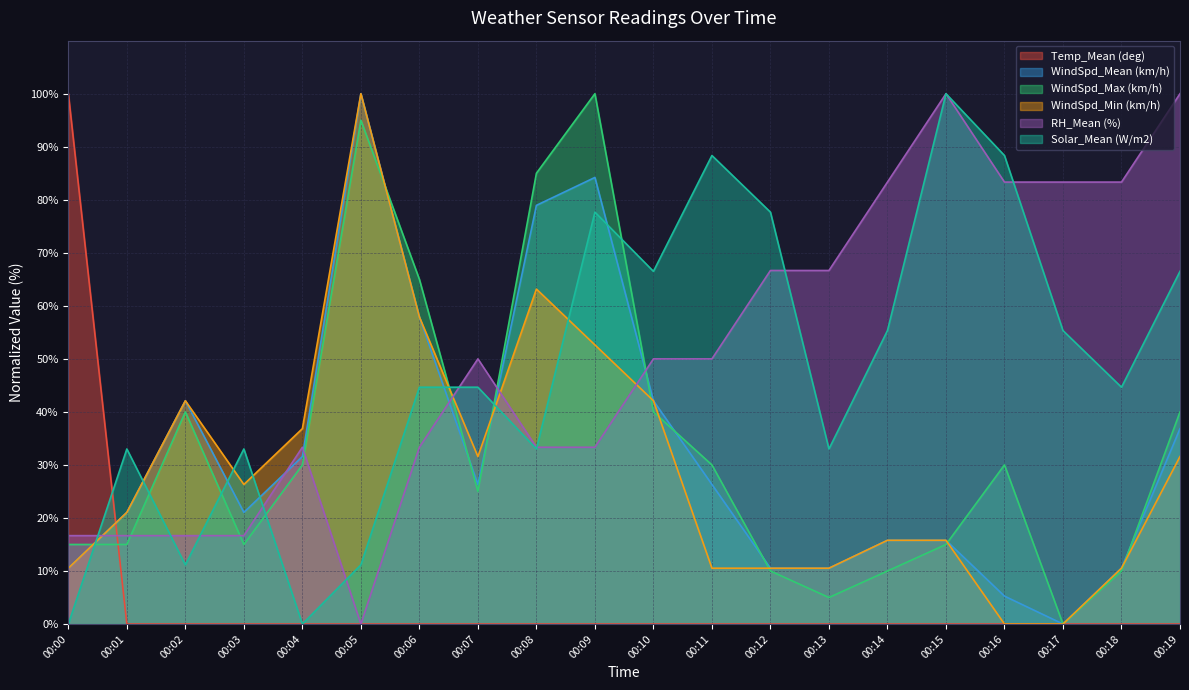

Which series has the largest range (max minus min)?

Temp_Mean (deg)